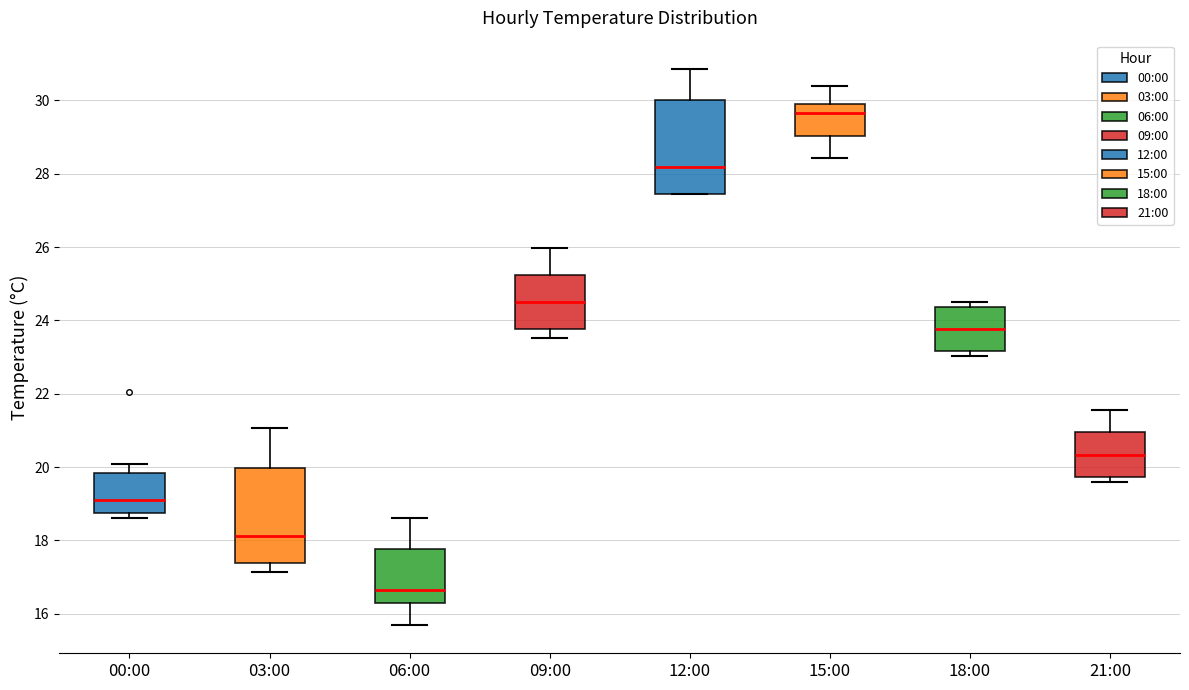

Which box's median line is the highest?

15:00